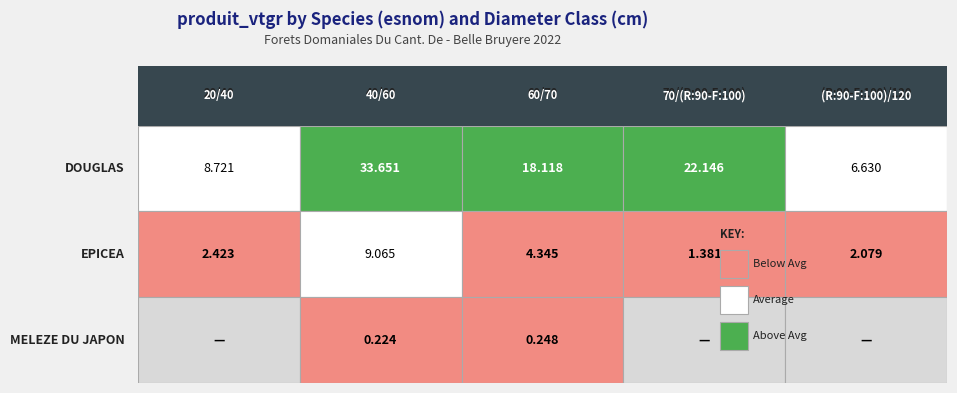

Which series changed the most between 60/70 and (R:90-F:100)/120?

DOUGLAS